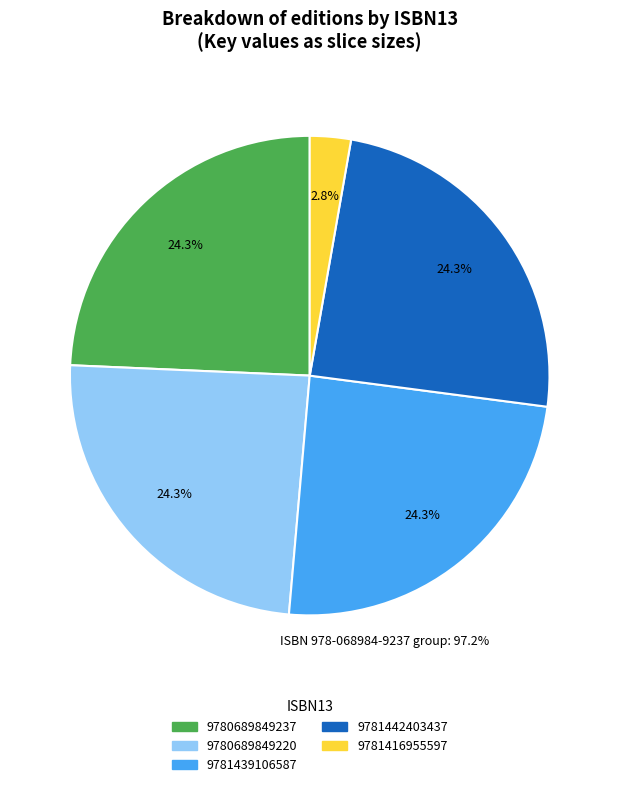

Does 9780689849237 represent more than half of the total?

No